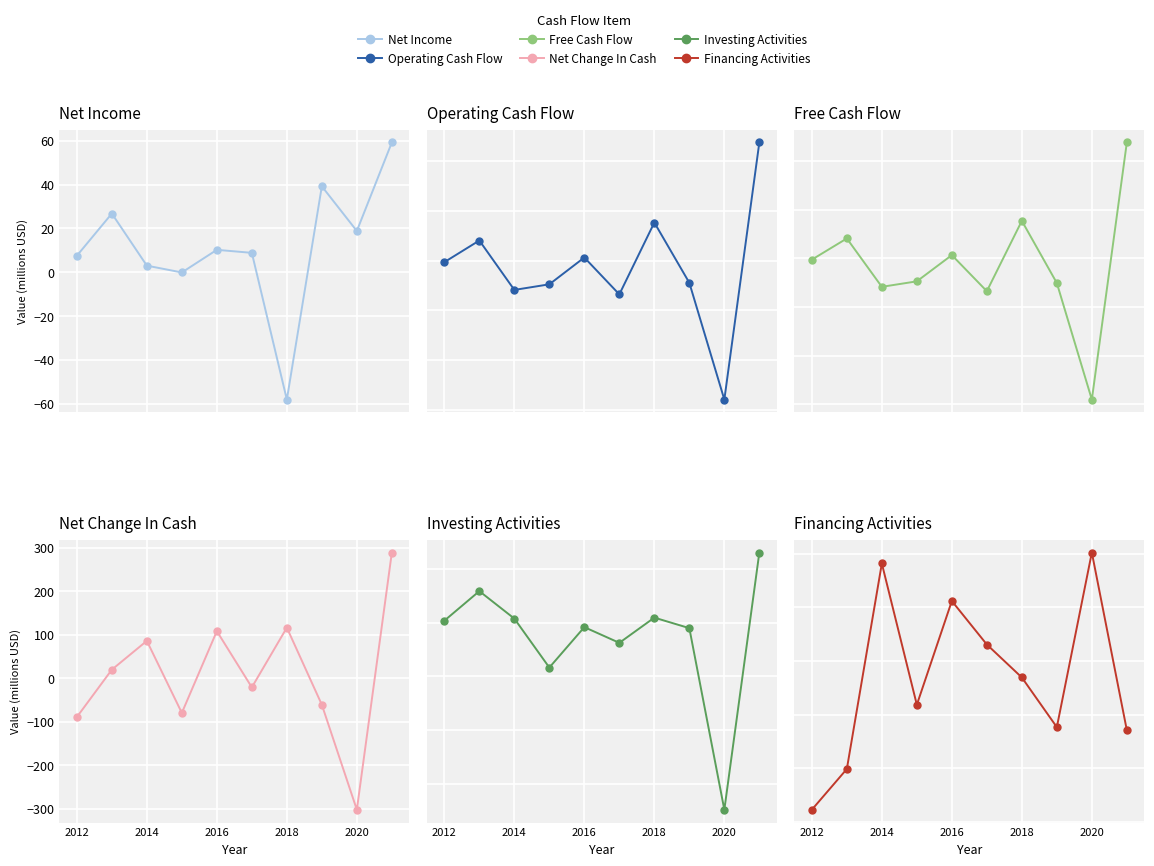

Reading left to right, extract all data points from this chart.

Net Income: 7.5	26.8	3.0	-0.1	10.2	8.8	-58.1	39.2	18.8	59.2
Operating Cash Flow: -2.8	40.8	-58.6	-47.4	6.6	-67.6	77.0	-44.3	-279.4	238.2
Free Cash Flow: -2.8	40.8	-58.6	-47.4	6.6	-67.6	77.0	-50.9	-290.5	238.2
Net Change In Cash: -89.3	19.7	86.0	-79.8	108.3	-21.0	116.5	-61.0	-302.5	289.1
Investing Activities: 1.9	29.4	3.8	-41.7	-4.1	-18.7	4.7	-5.1	-174.1	65.3
Financing Activities: -88.4	-50.5	140.8	9.3	105.9	65.4	34.7	-11.6	150.9	-14.4